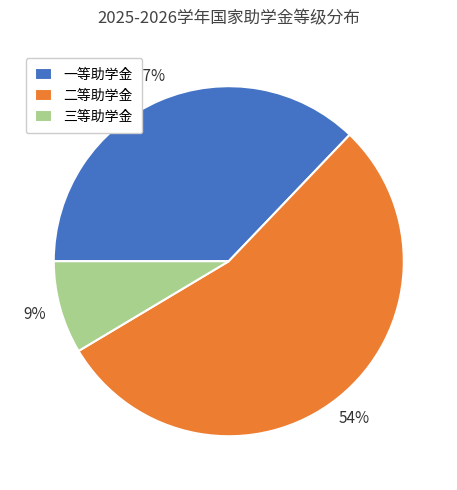

To the nearest percent, what is the average slice percentage?

33%